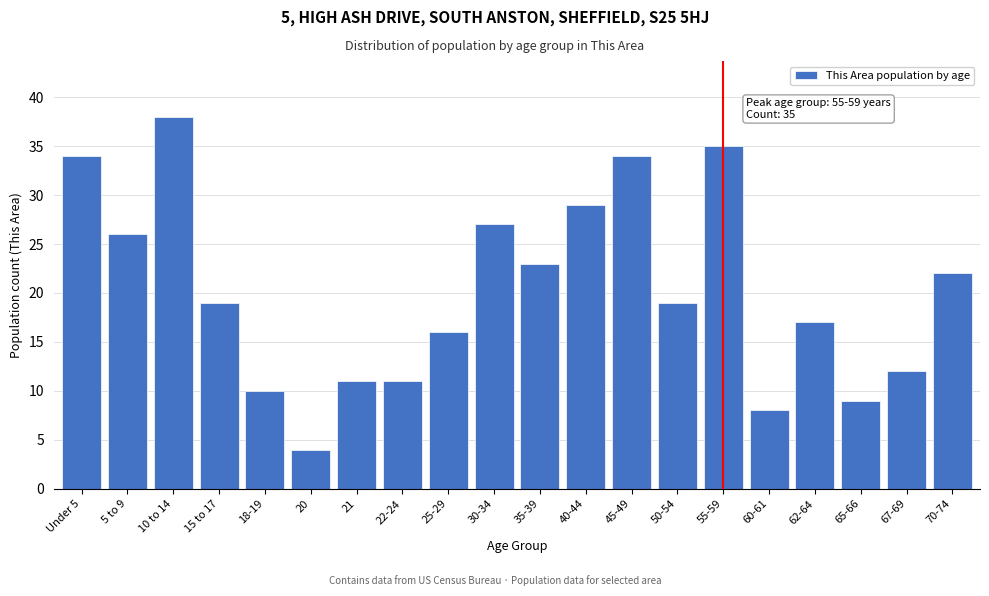

Reading left to right, list all the values displayed in this chart.

34	26	38	19	10	4	11	11	16	27	23	29	34	19	35	8	17	9	12	22